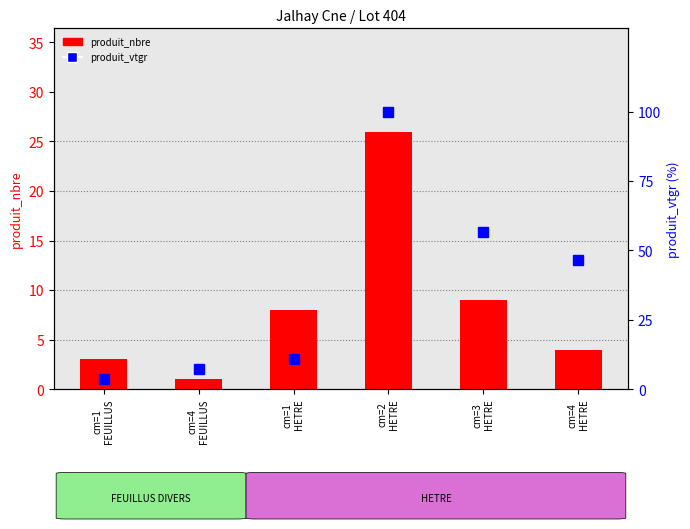

What is the label of the 4th bar from the right?

cm=1
HETRE